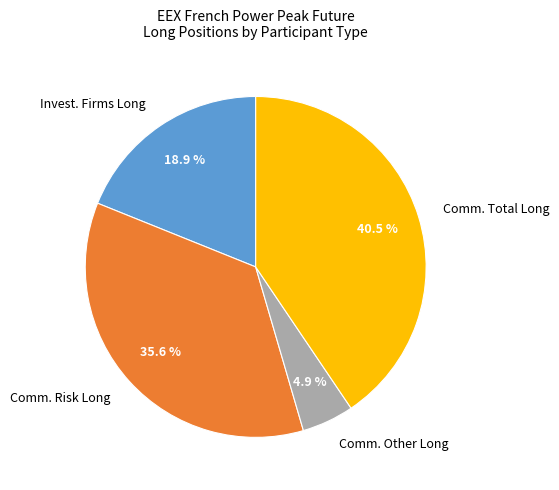

What is the ratio of the value at Comm. Total Long to the value at Comm. Risk Long?

1.1